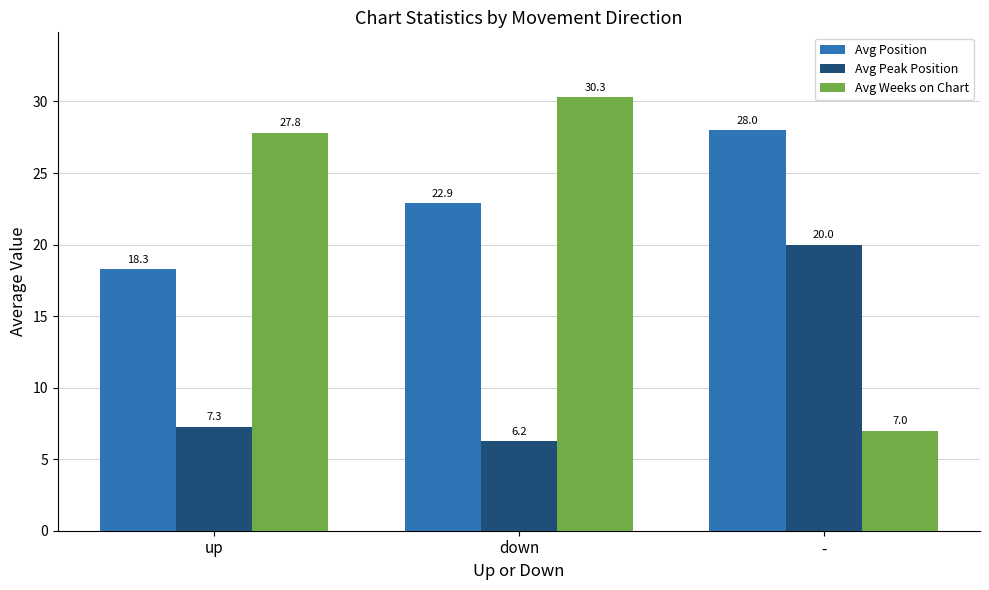

What is the greatest value displayed?

30.3